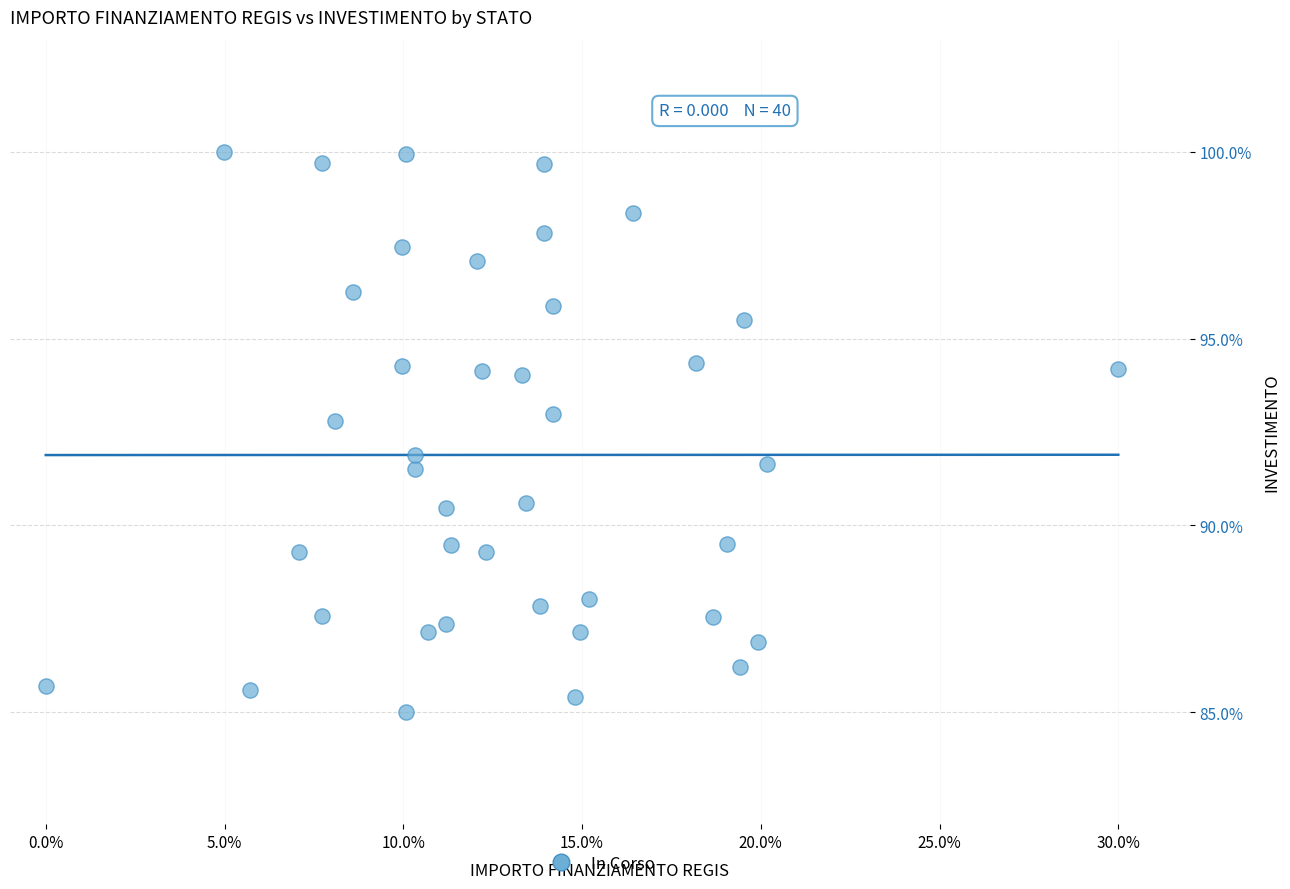

What is the range of Y values (max minus min)?

15.0